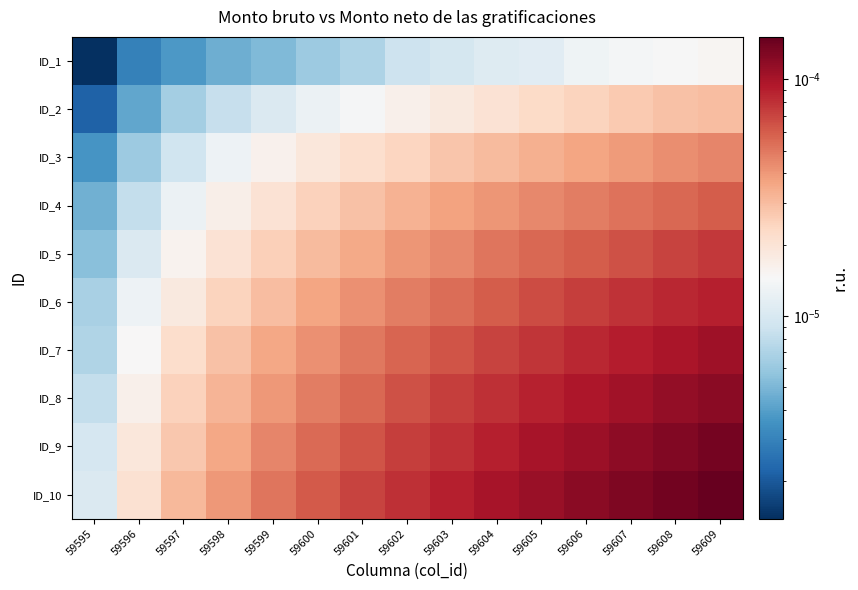

At which category is the sum across all series the highest?

59609